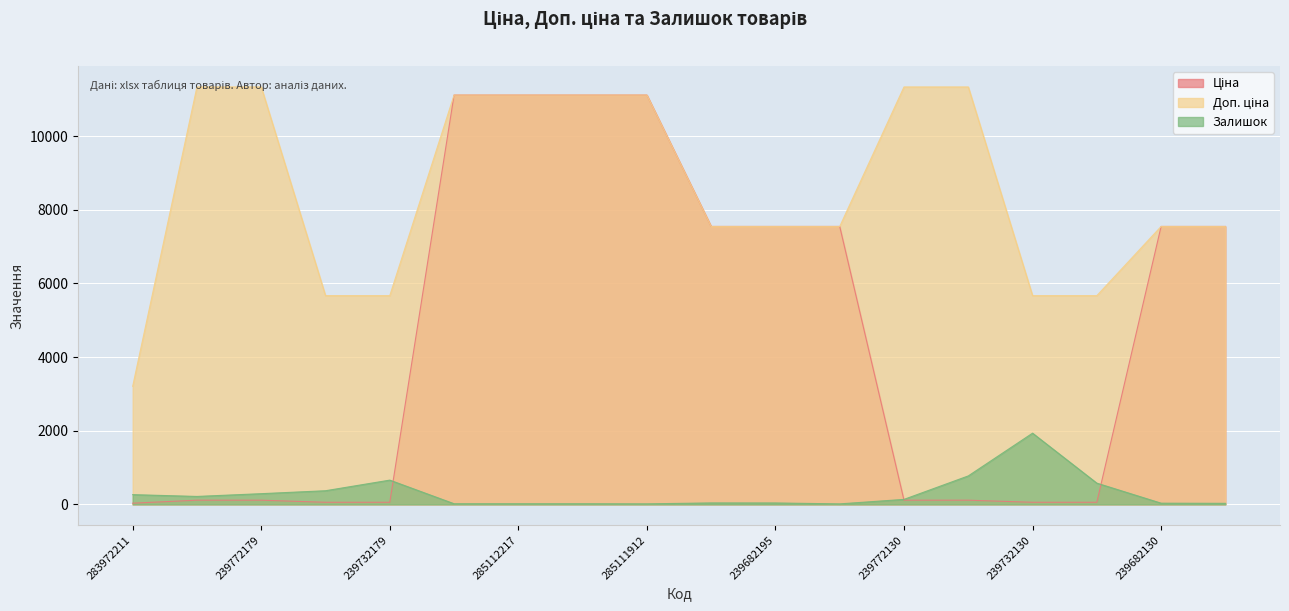

The value of Ціна at 285112220 is 11113.6. True or false?

True